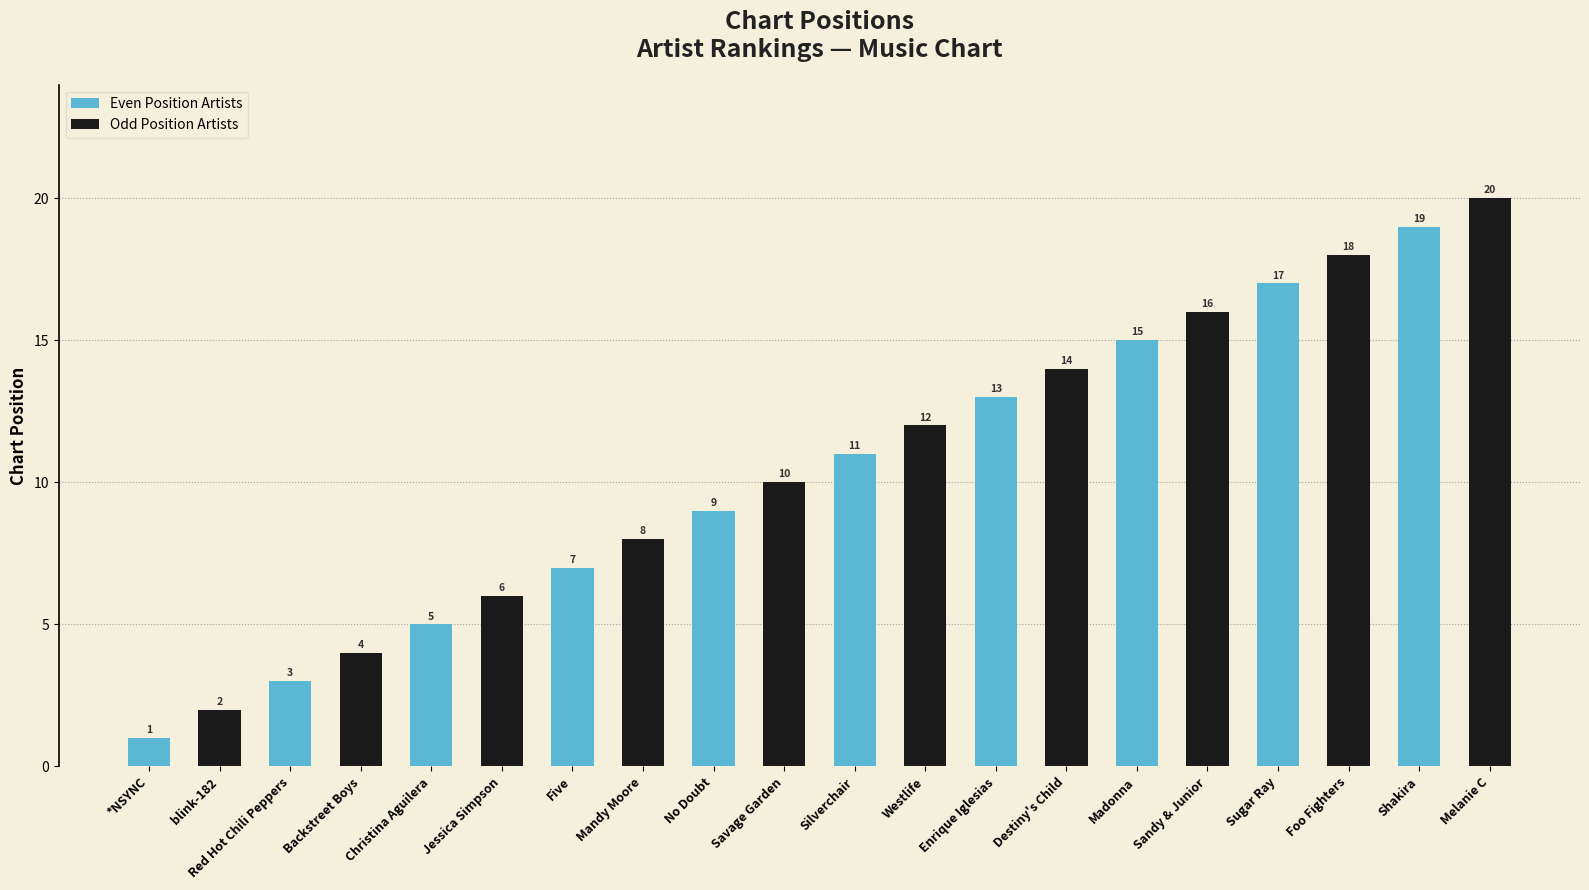

How many bars are there in each group?

2